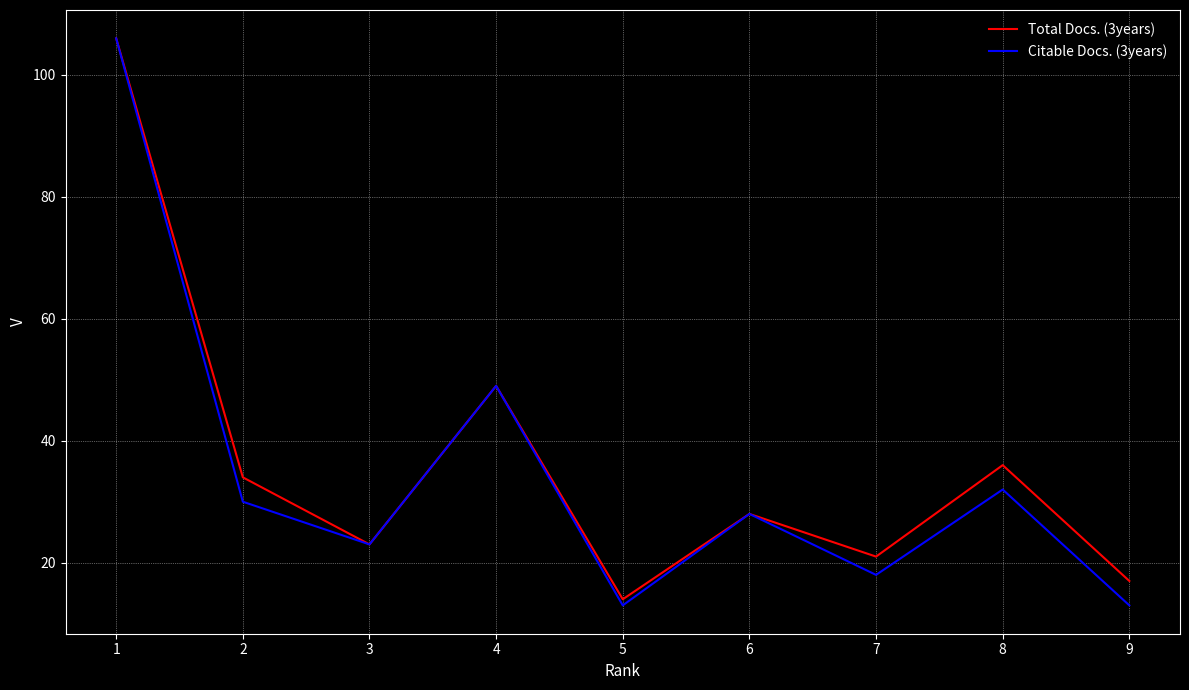

What is the greatest value displayed?

106